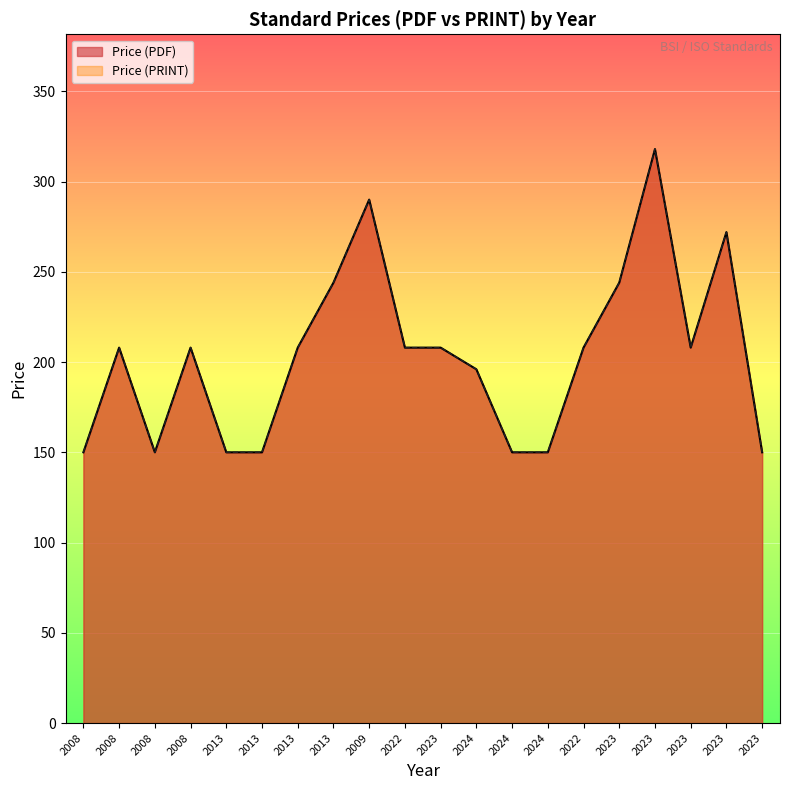

What is the label of the 19th point from the right?

2008